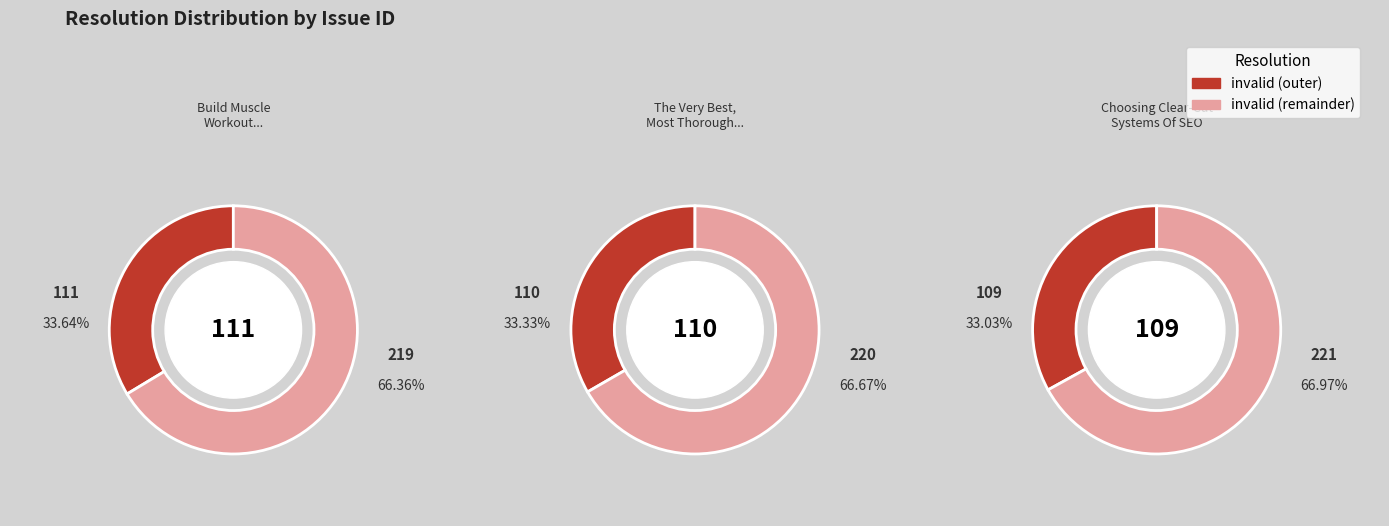

To the nearest percent, what is the average slice percentage?

33%